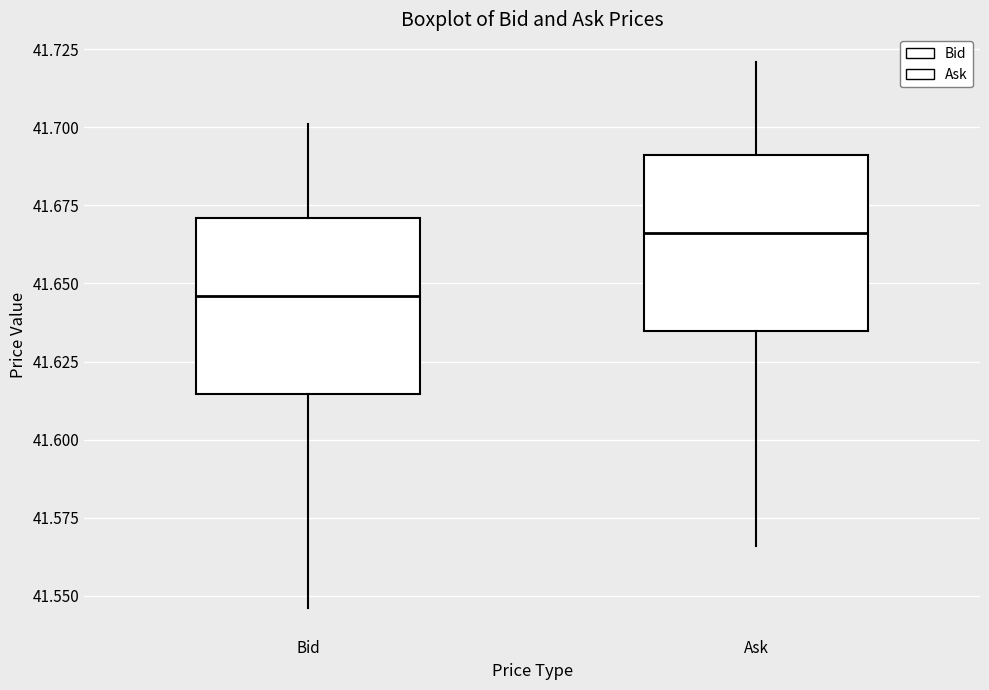

Which box has the lowest median line?

Bid